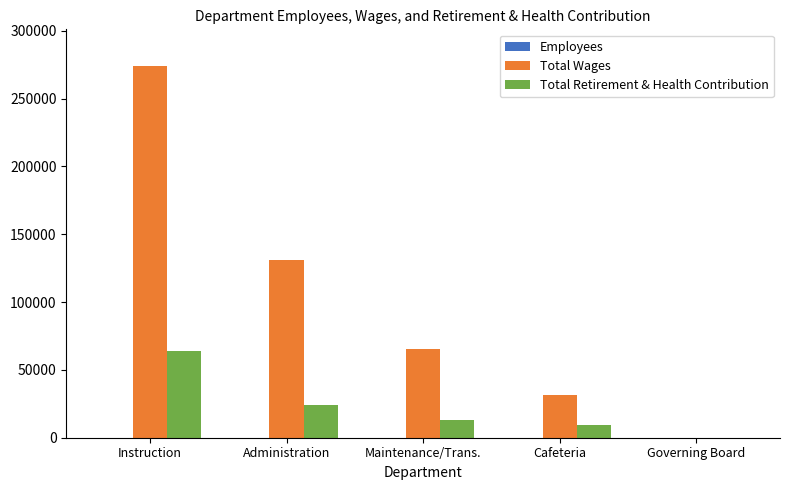

Which series has the largest total across all categories?

Total Wages